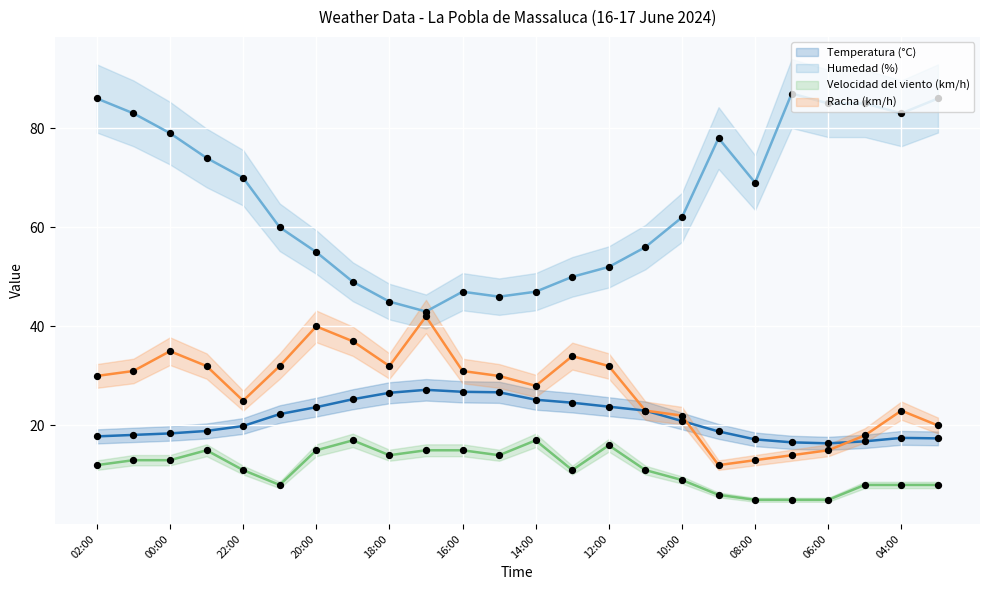

Which series has the largest total across all categories?

Humedad (%)